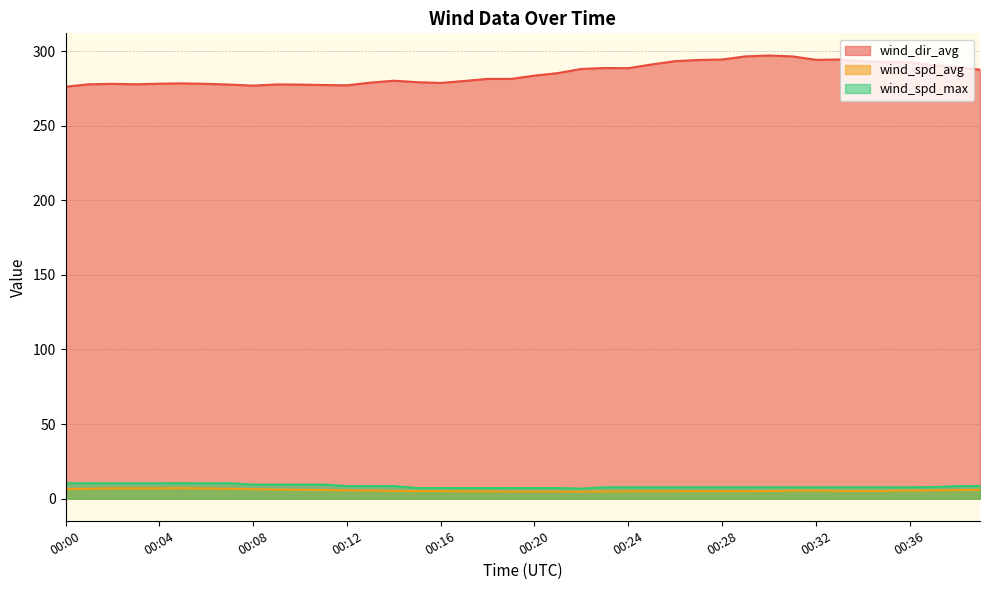

What is the difference between the highest and lowest values at 00:37?

285.2